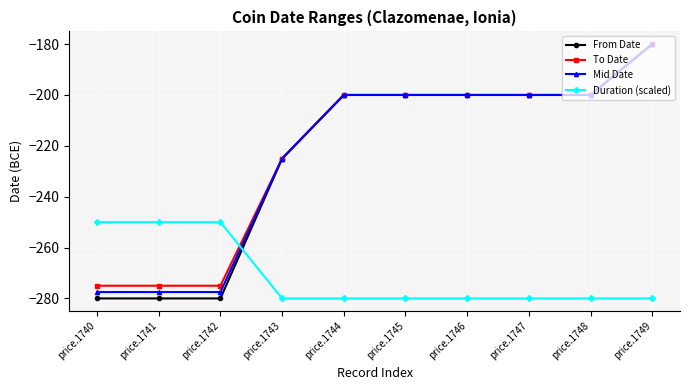

The Mid Date series shows -200.0 at price.1745. True or false?

True